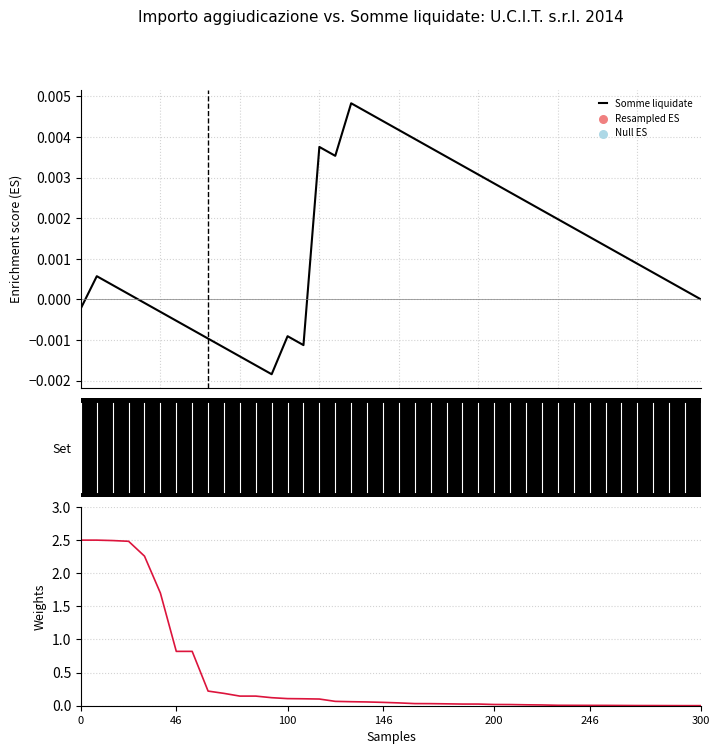

Which series reaches the maximum Y coordinate?

Importo di aggiudicazione